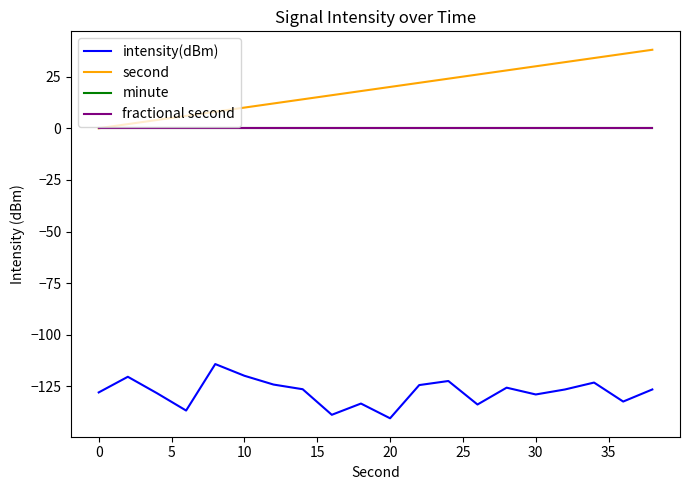

Does the chart display data point markers on the line(s)?

No